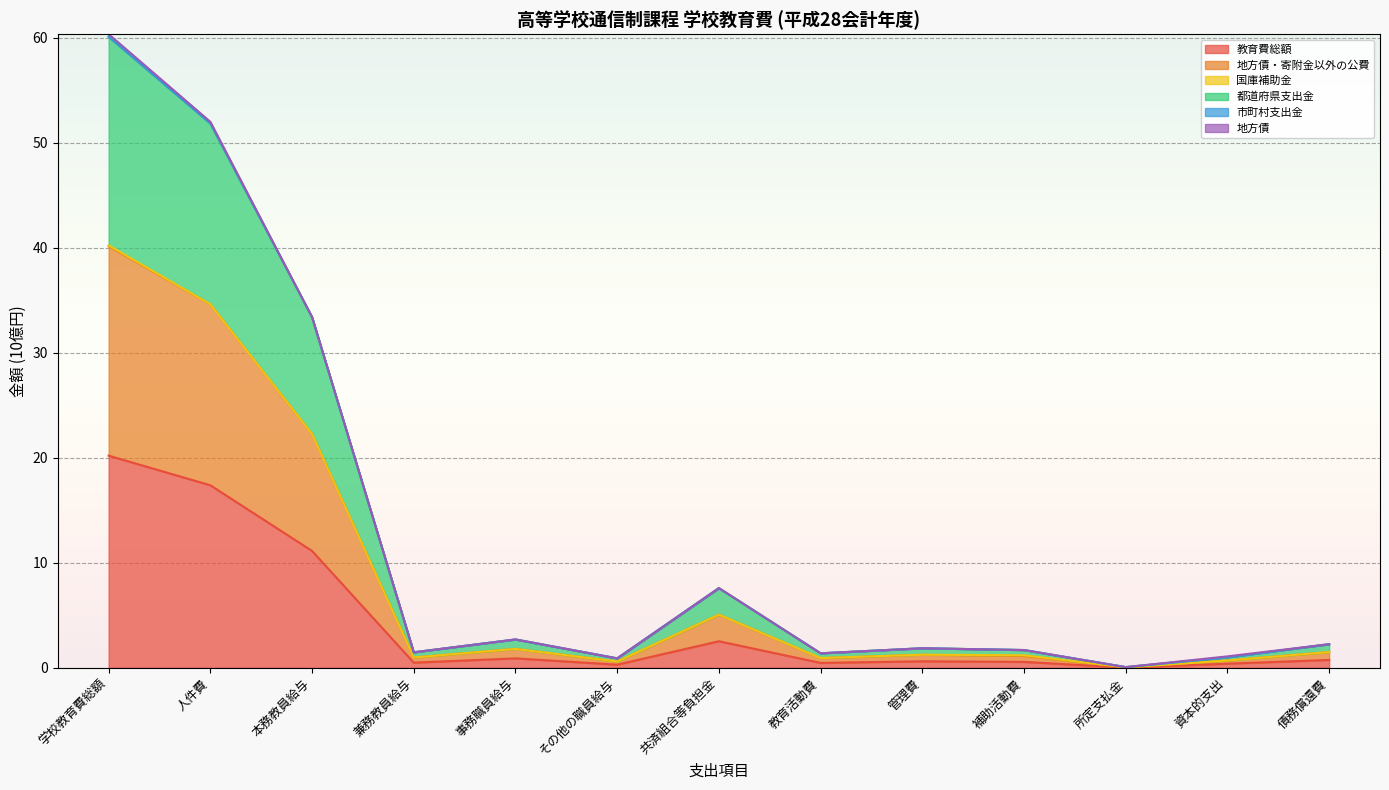

Where is 教育費総額 nearest to the value 10?

本務教員給与